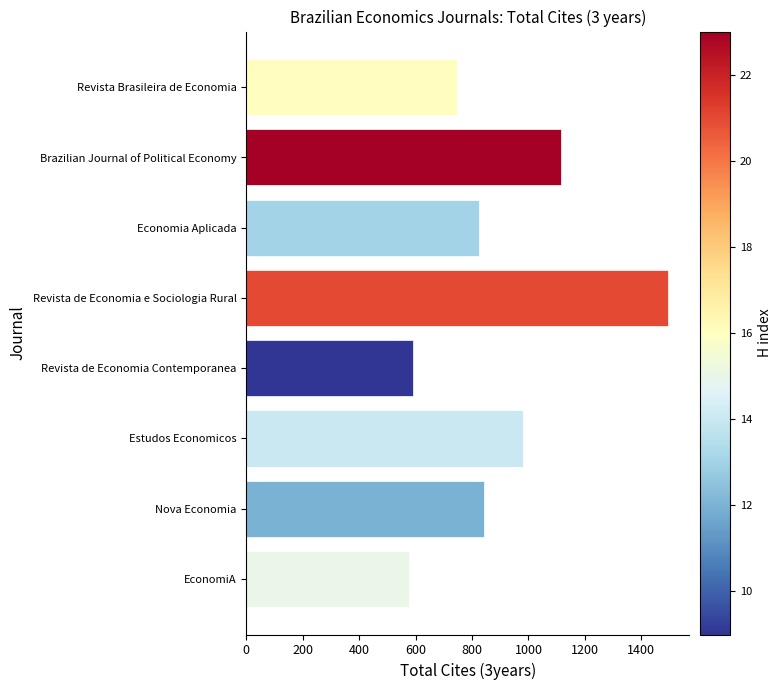

What is the ratio of the value at EconomiA to the value at Revista de Economia Contemporanea?

1.0